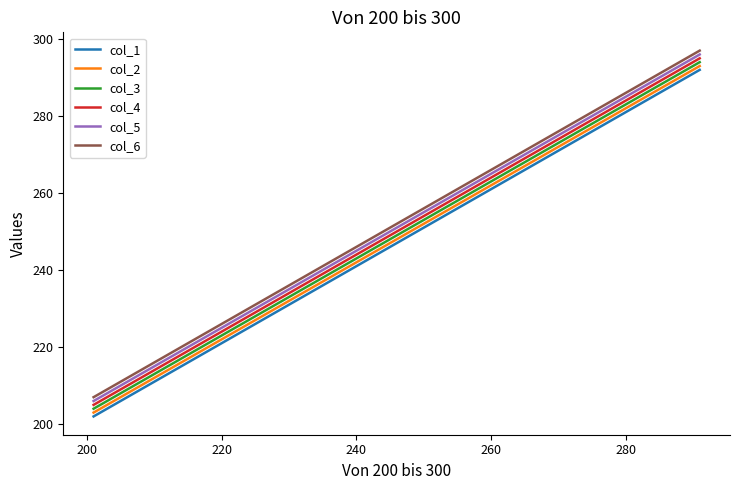

List the series in order of their peak value, highest first.

col_6, col_5, col_4, col_3, col_2, col_1